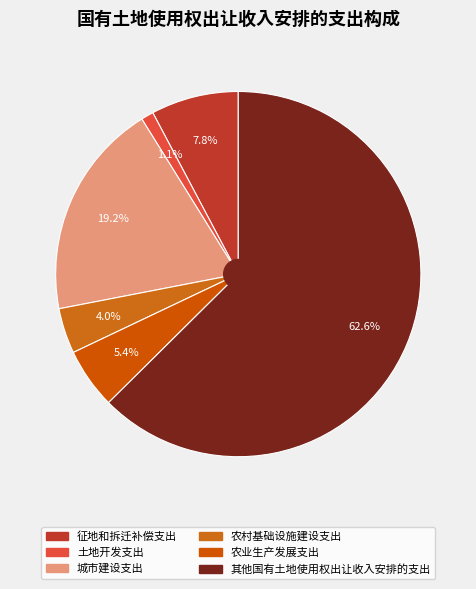

To the nearest percent, what percentage of the pie is 其他国有土地使用权出让收入安排的支出?

63%